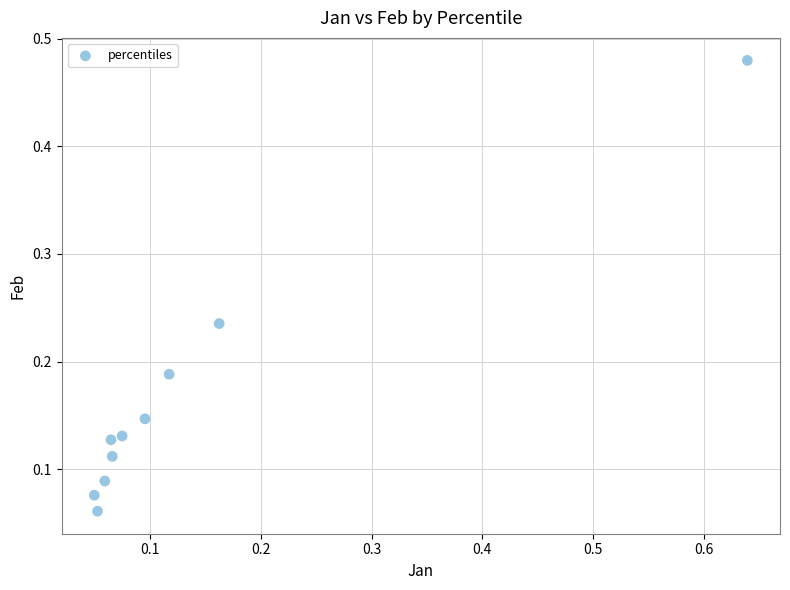

What is the range of Y values (max minus min)?

0.4